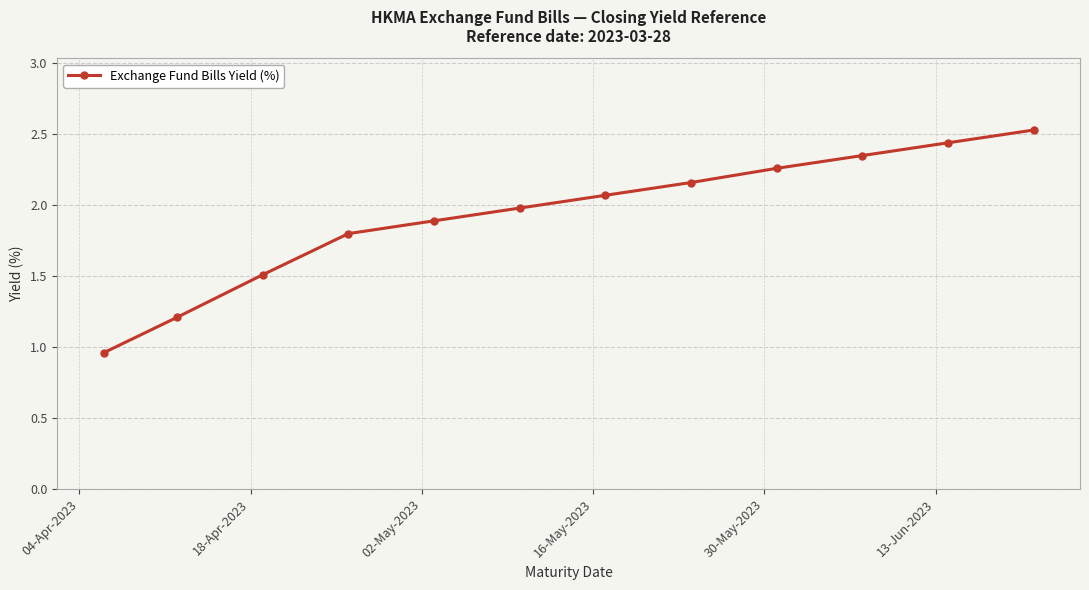

True or false: the data has more than 2 interior local peaks.

False